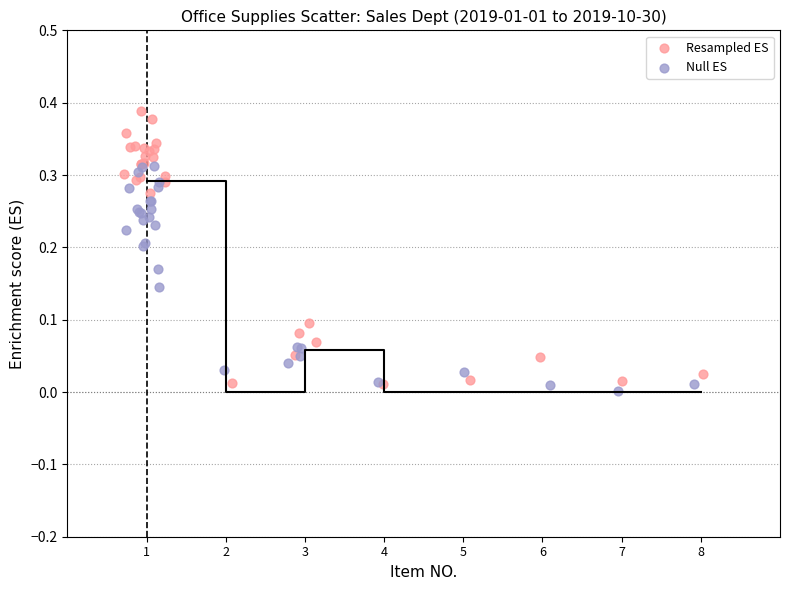

Which series reaches the minimum Y coordinate?

Null ES